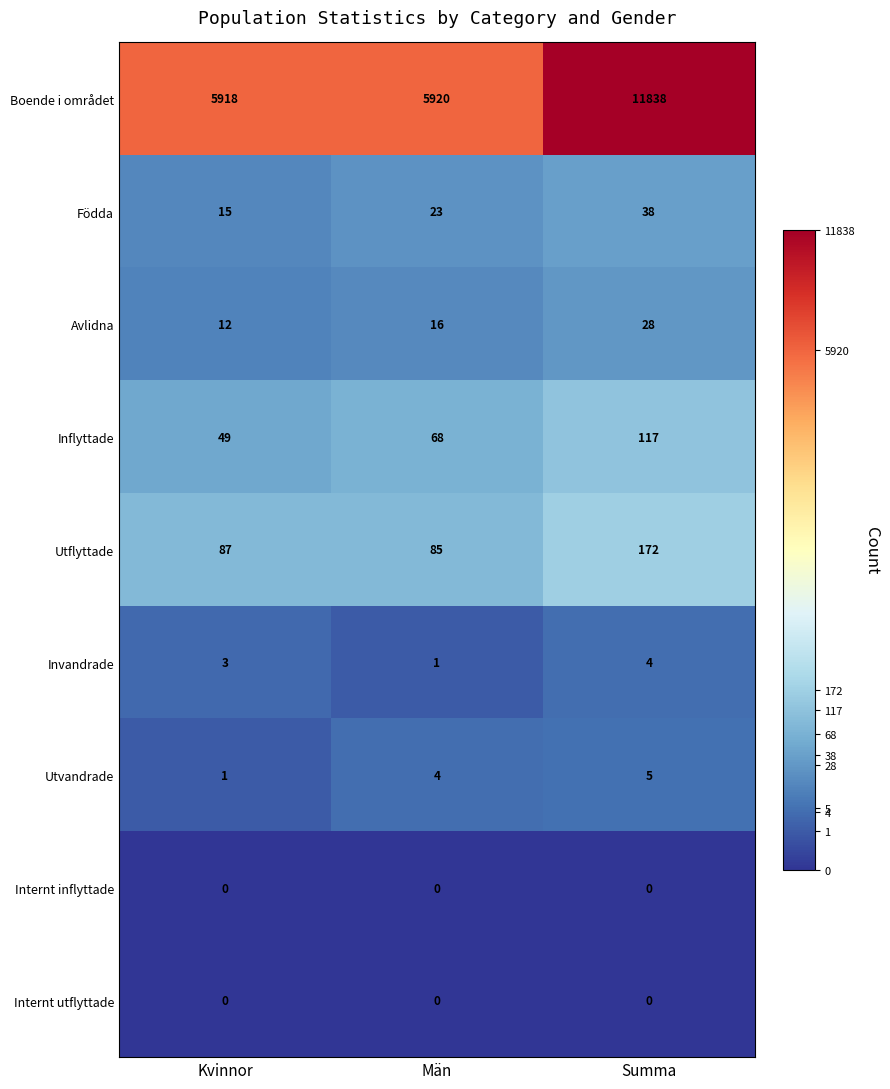

What is the difference between the highest and lowest values at Män?

5920